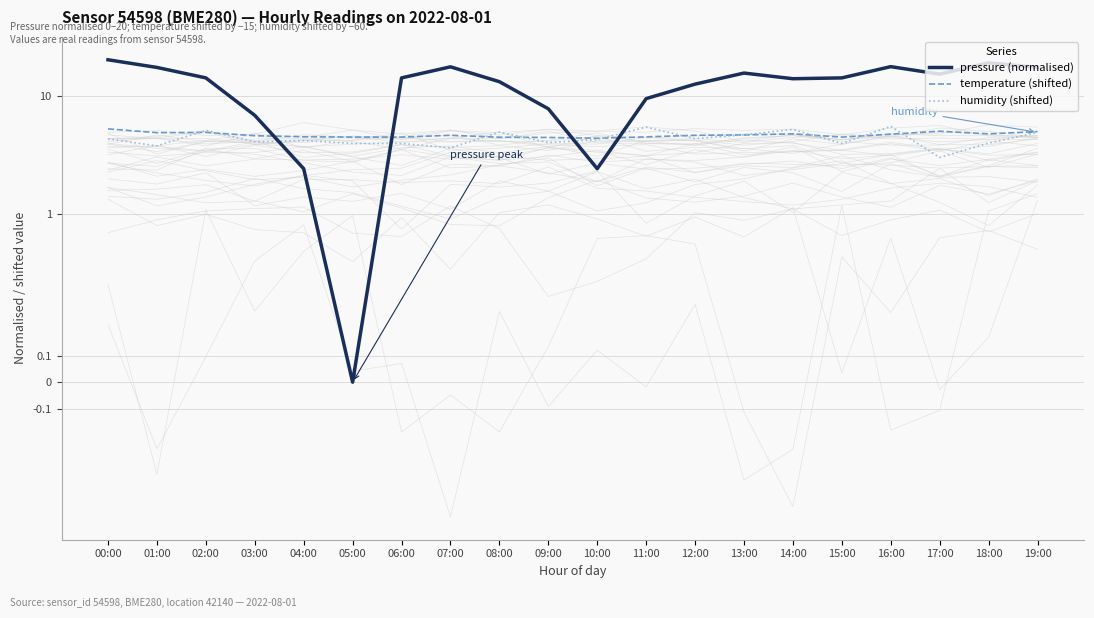

Reading right to left, list all the values displayed in this chart.

pressure (normalised): 17.3	18.8	15.1	17.5	14.1	13.9	15.5	12.5	9.4	2.4	7.7	13.1	17.4	14.1	0.0	2.4	6.8	14.1	17.2	20.0
temperature (shifted): 5.0	4.8	5.0	4.7	4.5	4.8	4.7	4.6	4.5	4.4	4.4	4.5	4.6	4.5	4.5	4.5	4.6	4.9	4.9	5.2
humidity (shifted): 4.9	4.0	3.0	5.5	4.0	5.2	4.7	4.3	5.4	4.3	4.0	4.9	3.6	4.0	4.0	4.2	4.1	5.1	3.8	4.3